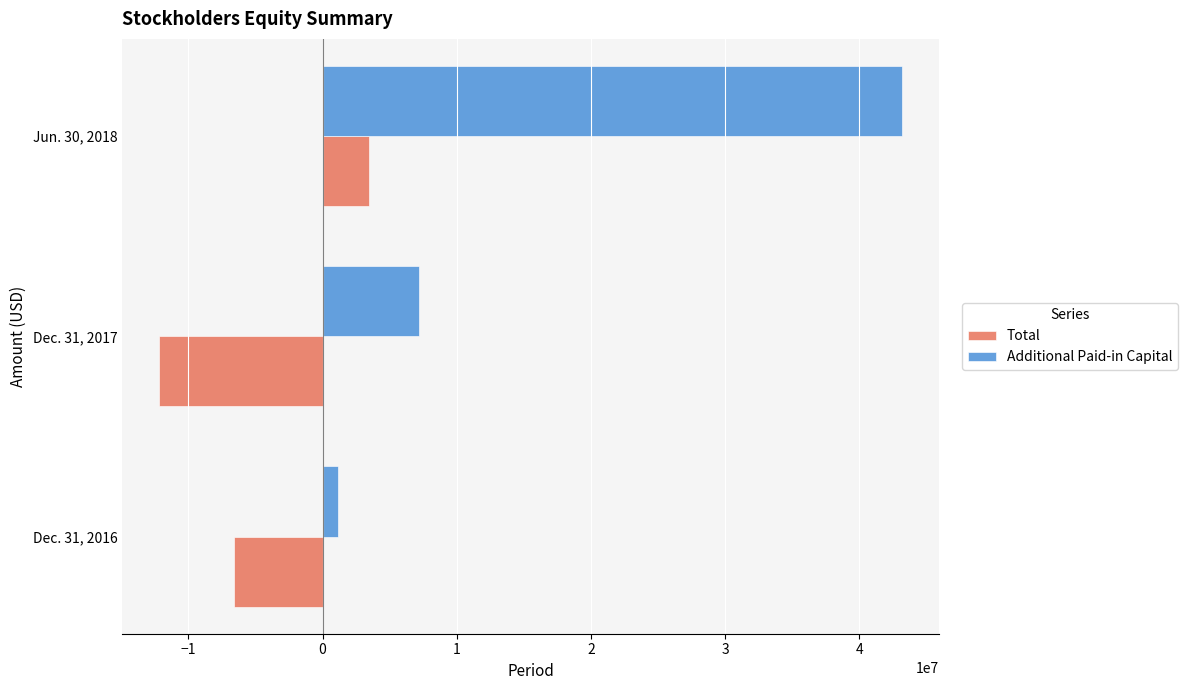

List the series in order of their overall mean, highest first.

Additional Paid-in Capital, Total